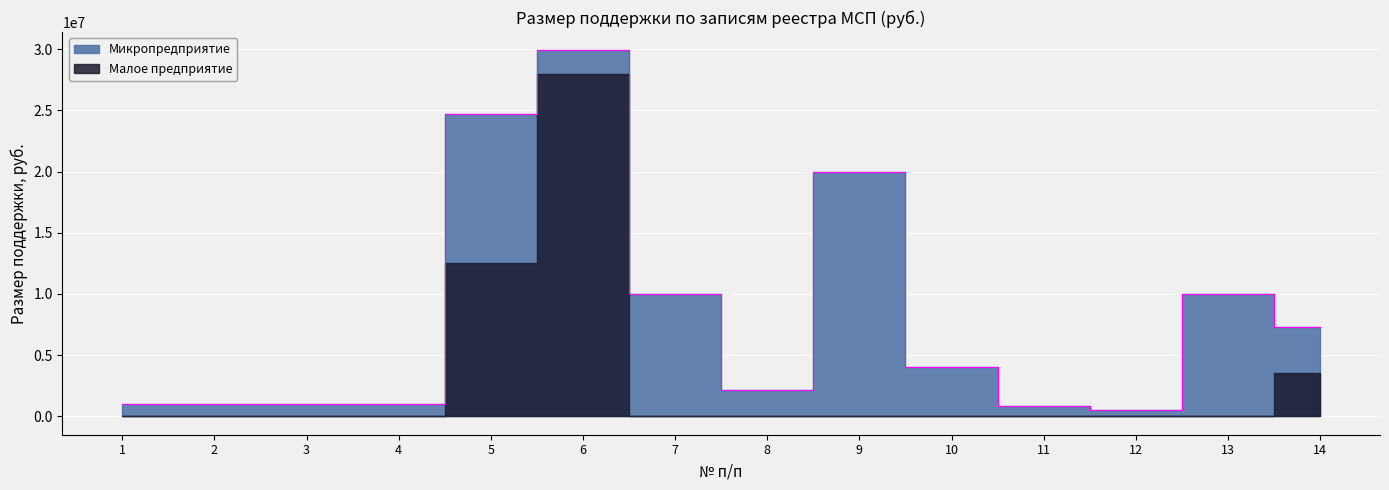

Between 10 and 12, which is larger?

10